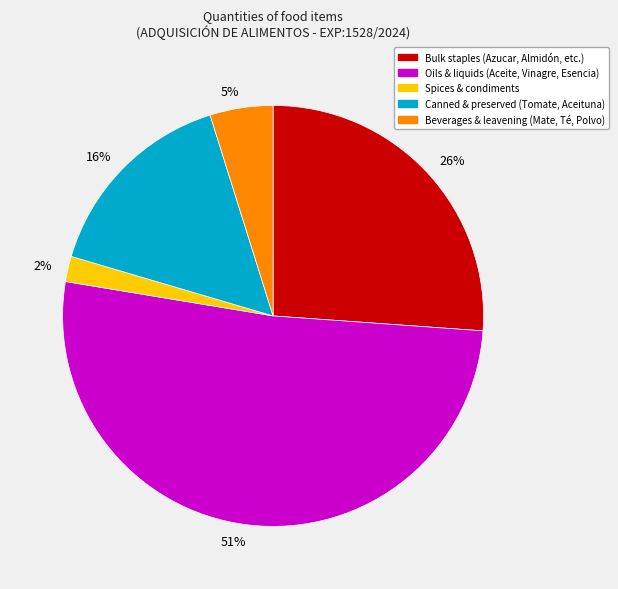

How many slices are in this pie chart?

5